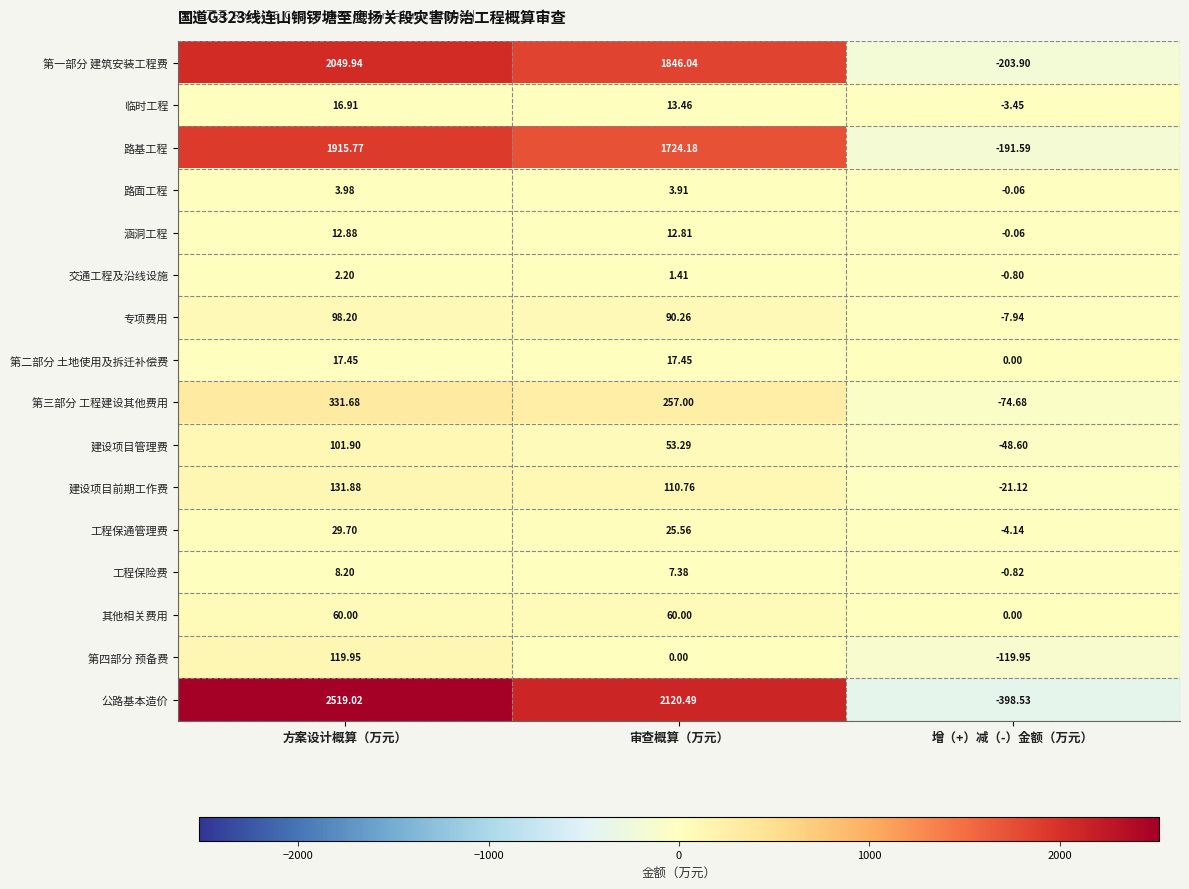

At which label does 专项费用 first exceed 90?

方案设计概算（万元）